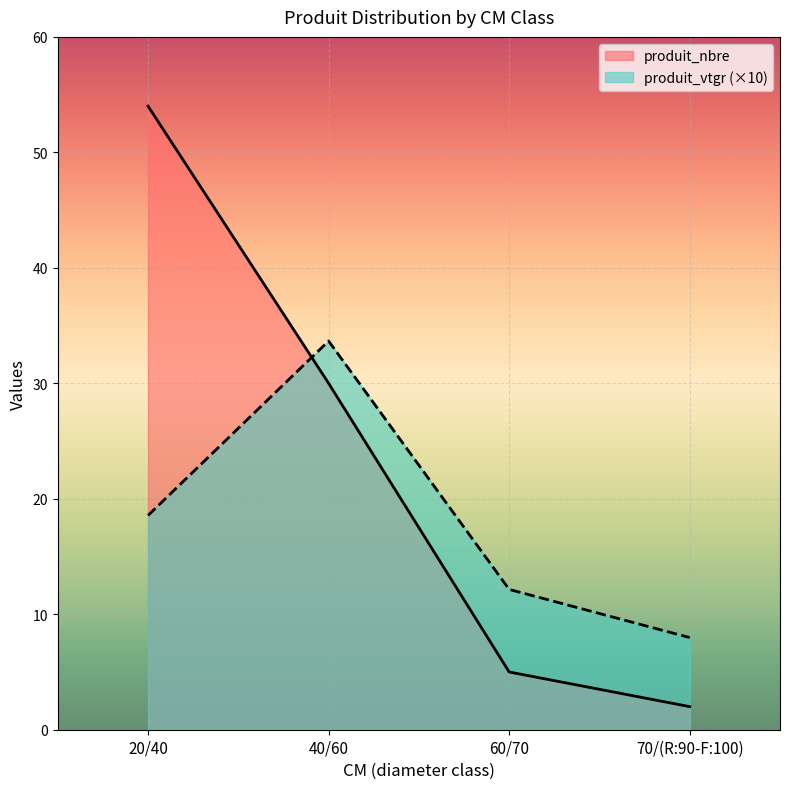

How many series are shown in this chart?

2